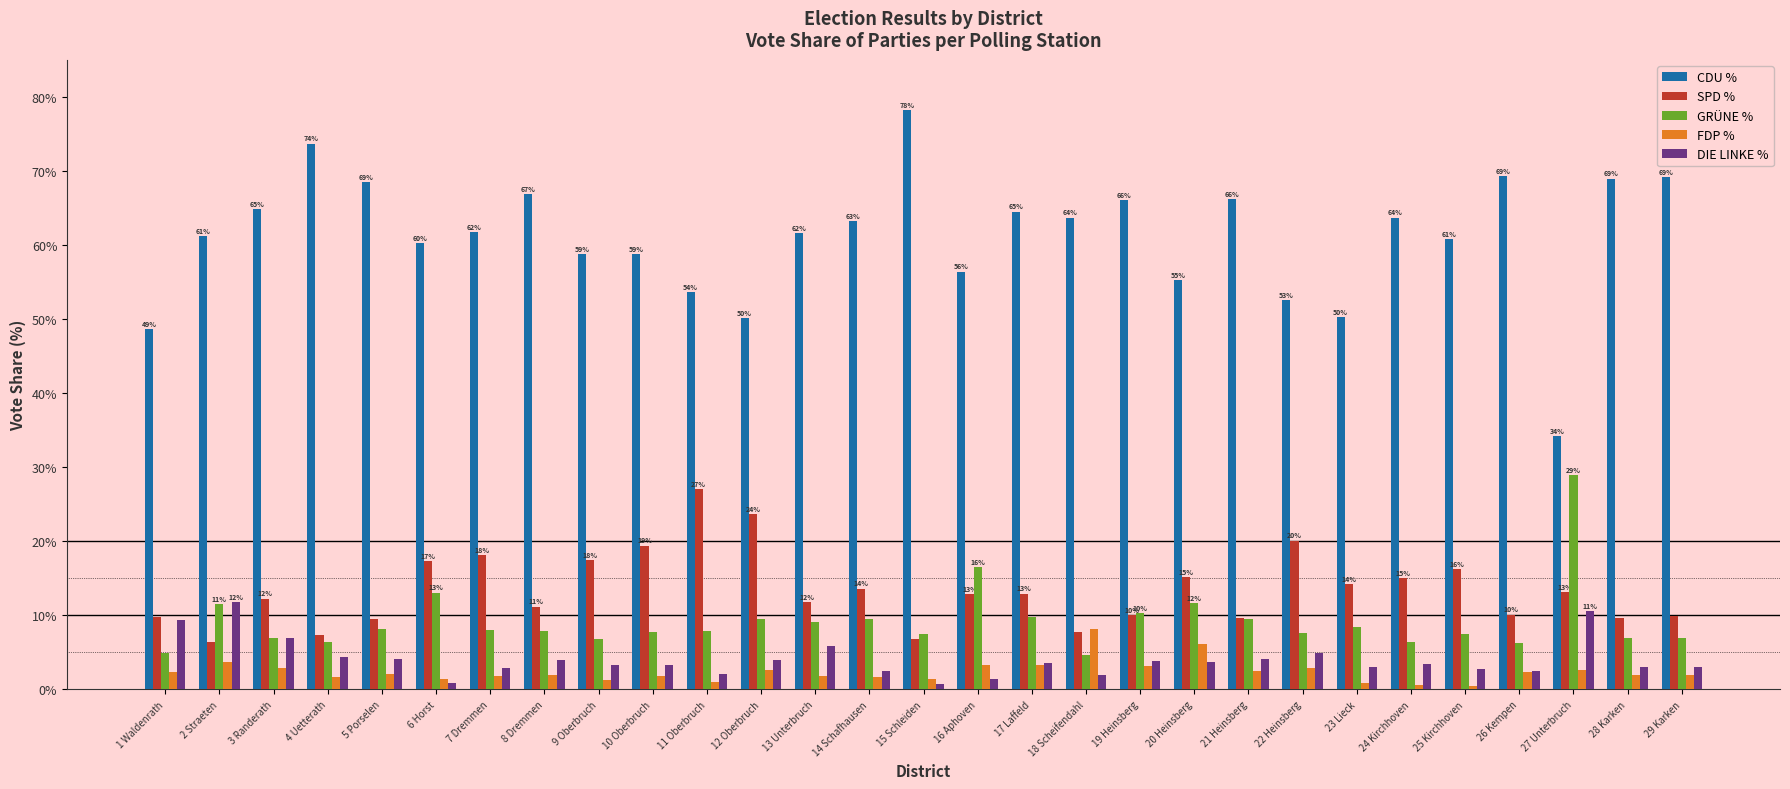

Is the value of GRÜNE % at 13 Unterbruch greater than the value of SPD % at 14 Schafhausen?

No